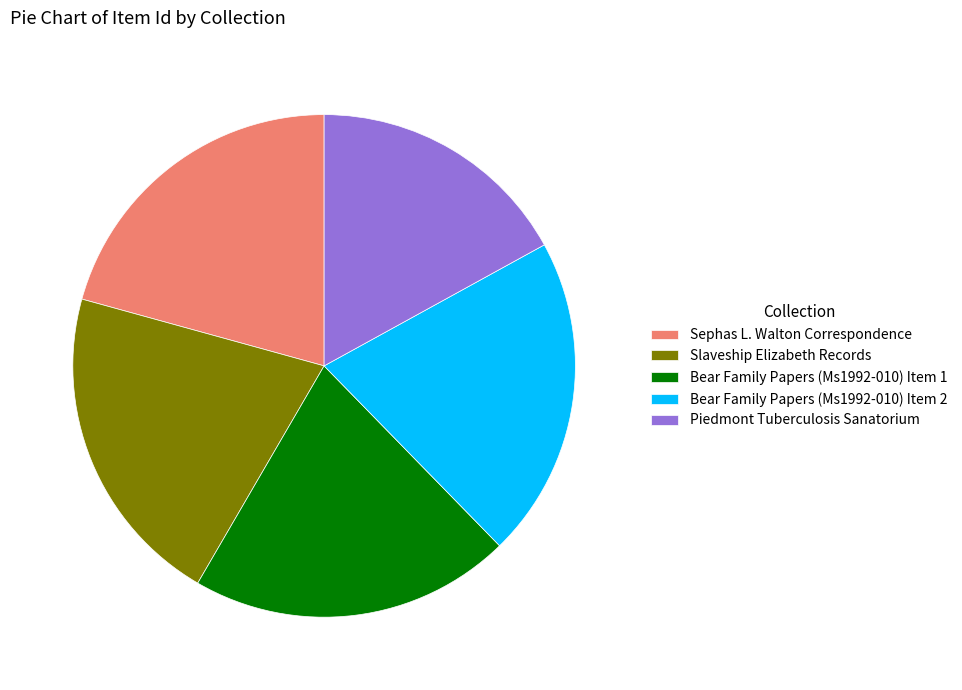

Count the number of slices in the pie.

5